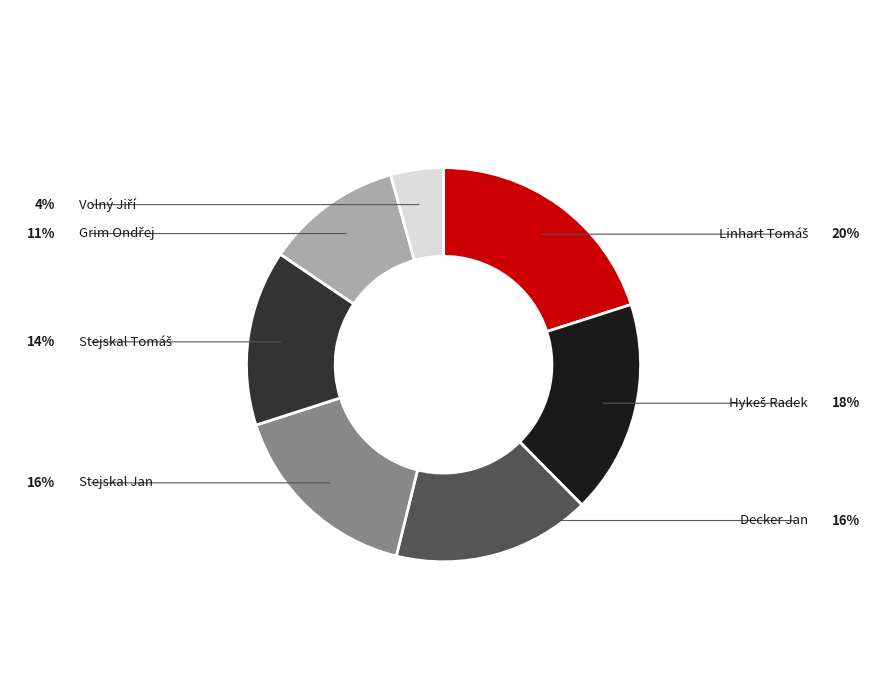

Is there any slice that represents more than half of the pie?

No